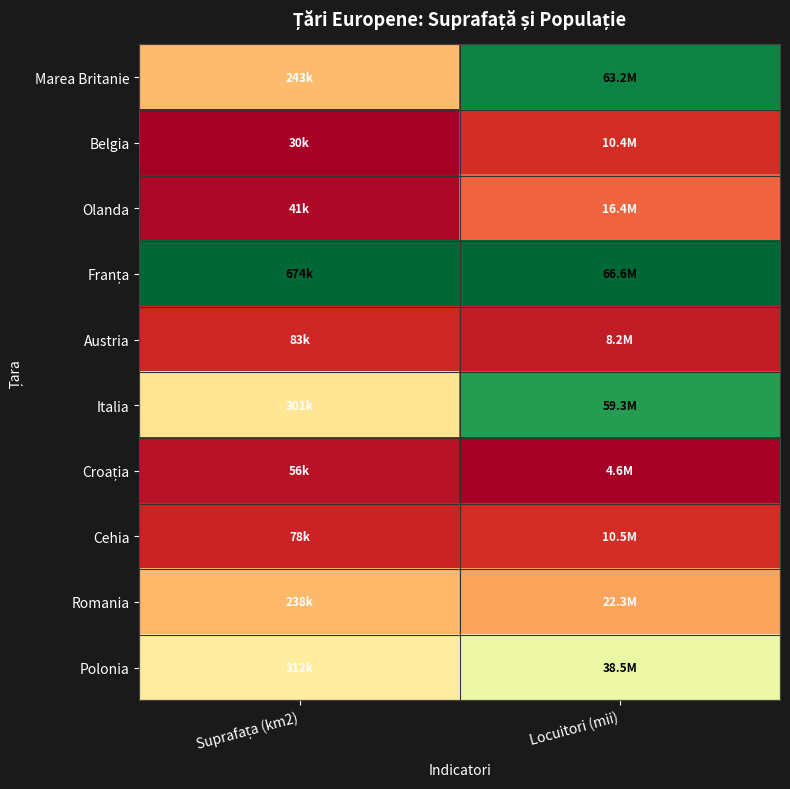

At which category is the sum across all series the highest?

Locuitori (mii)